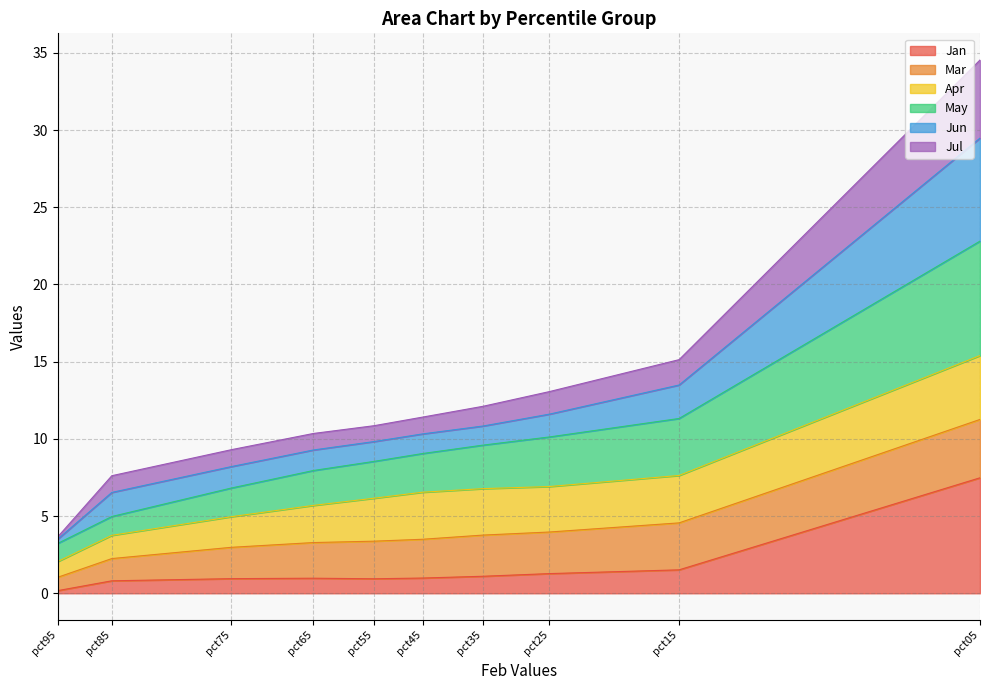

What is the difference between the Jul values at pct45 and pct35?

0.3